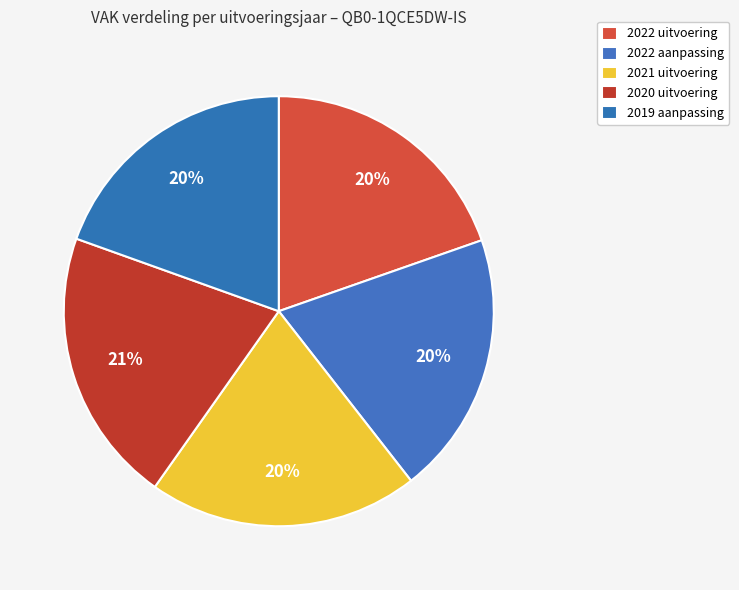

How many slices are in this pie chart?

5